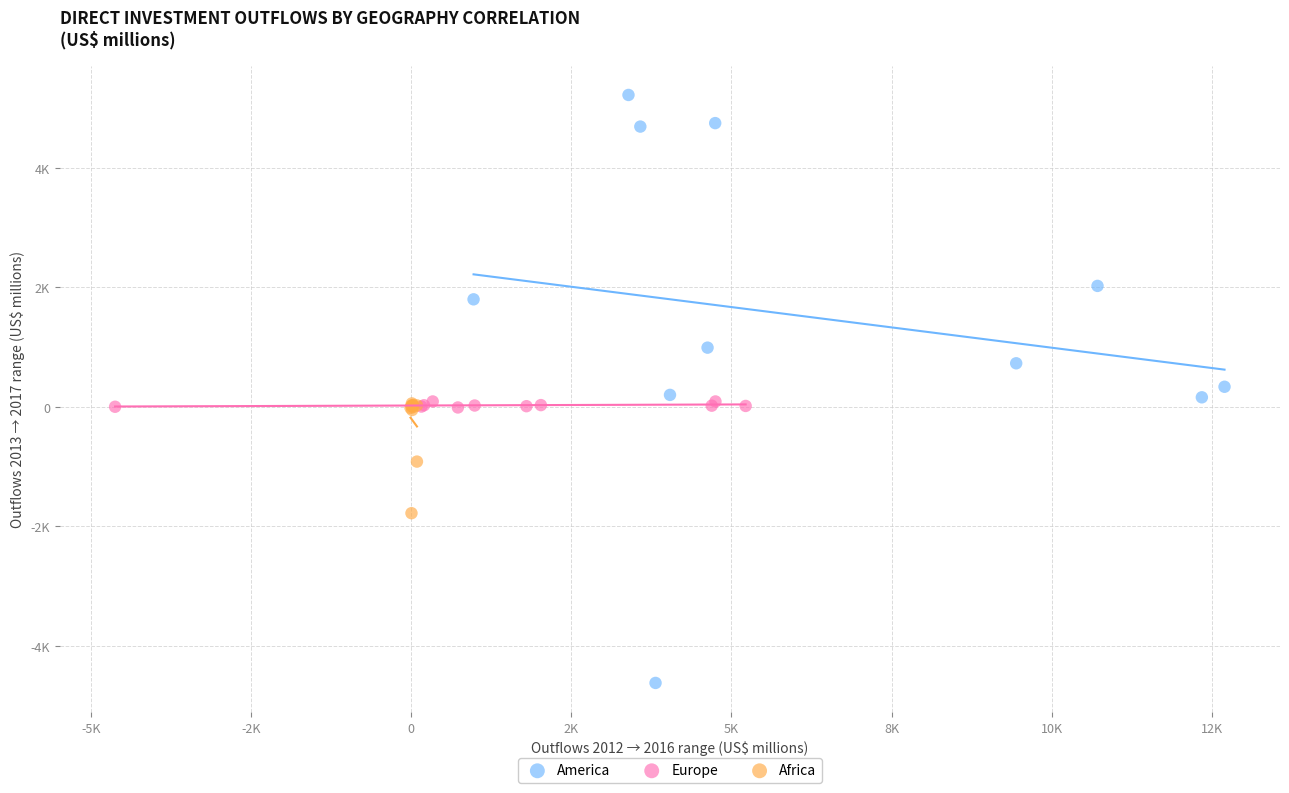

Which series reaches the maximum Y coordinate?

America